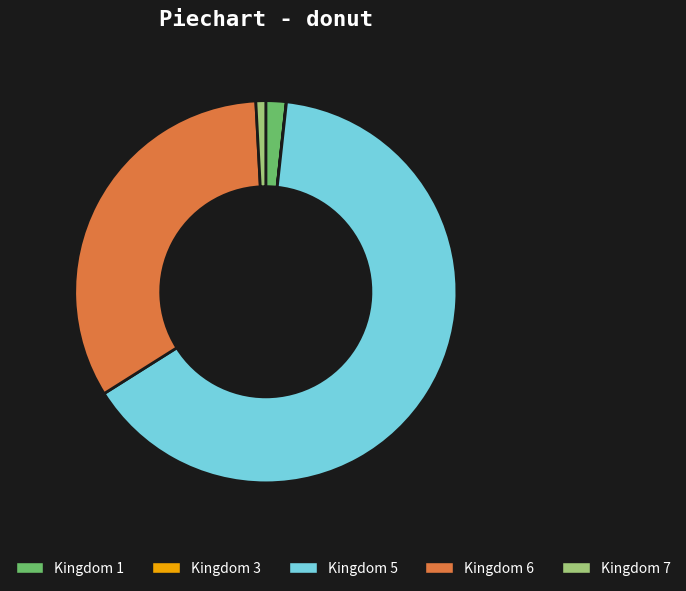

True or false: Kingdom 7 accounts for 11% of the total.

False